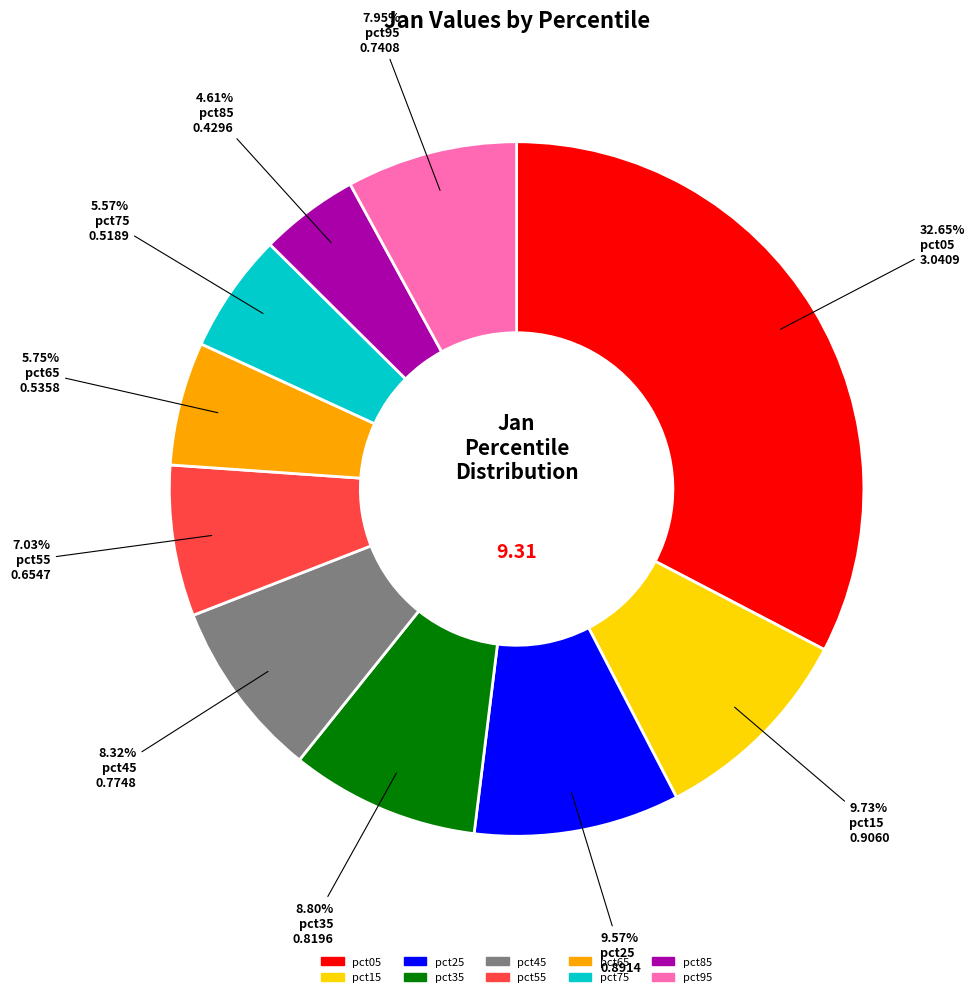

Is the sum of pct05 and pct85 greater than half?

No